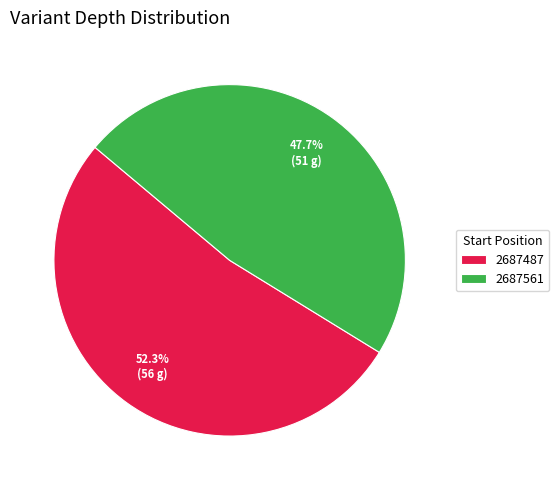

What is the total percentage of 2687561 and 2687487?

100.0%